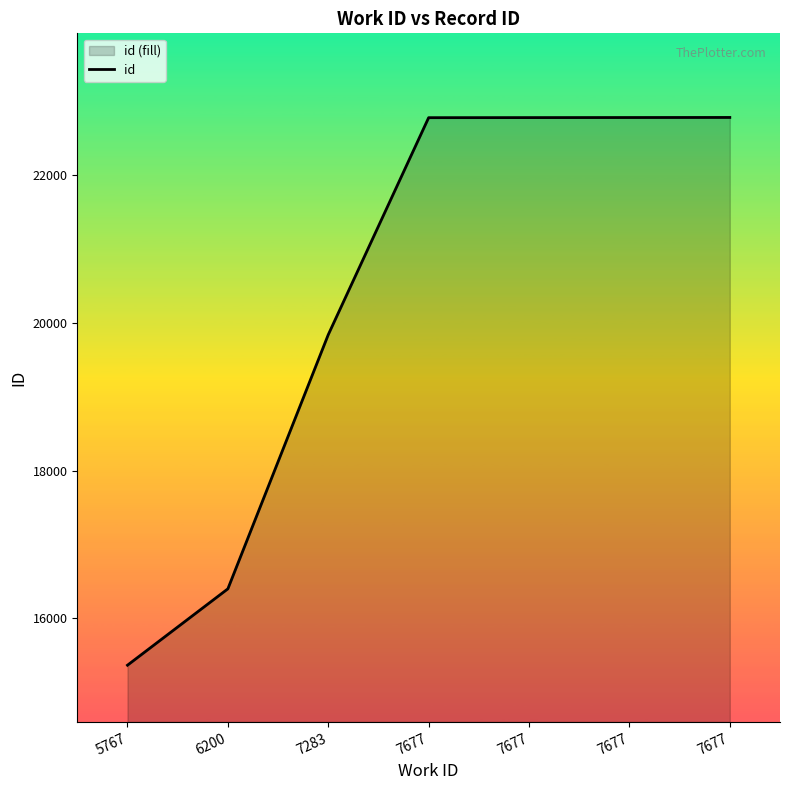

True or false: the data has more than 0 interior local peaks.

False